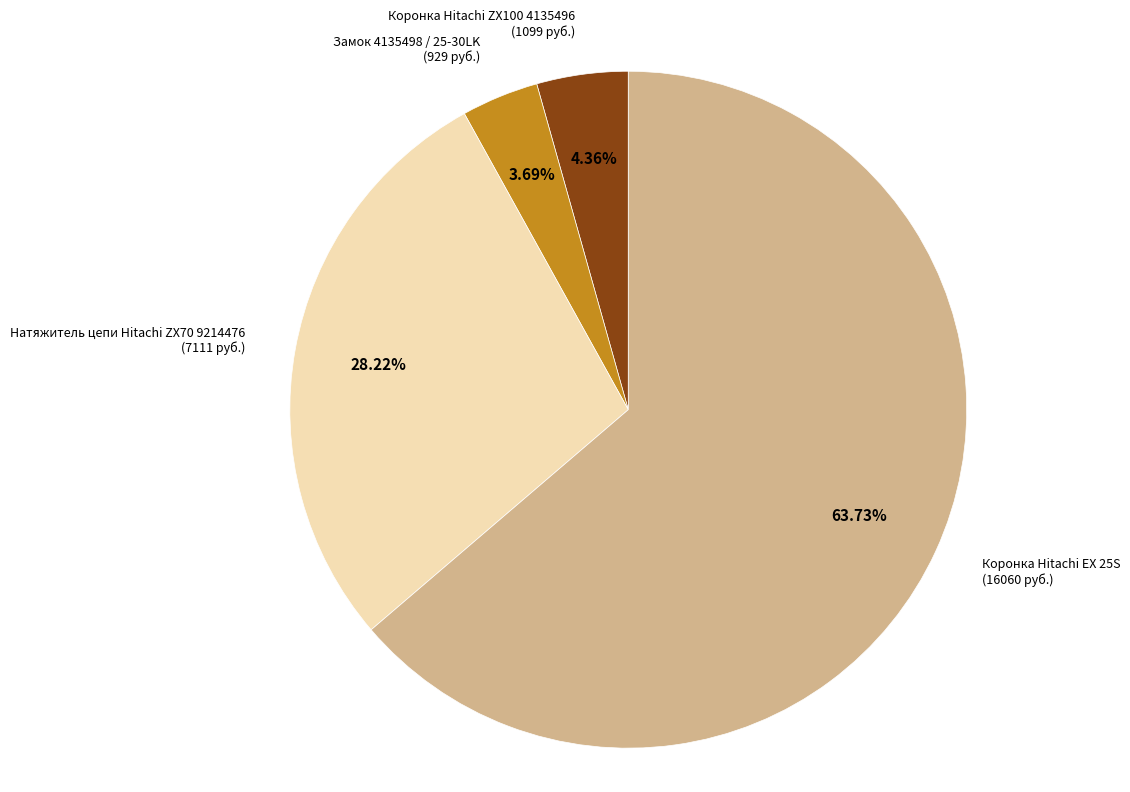

Is there a majority slice in this chart?

Yes